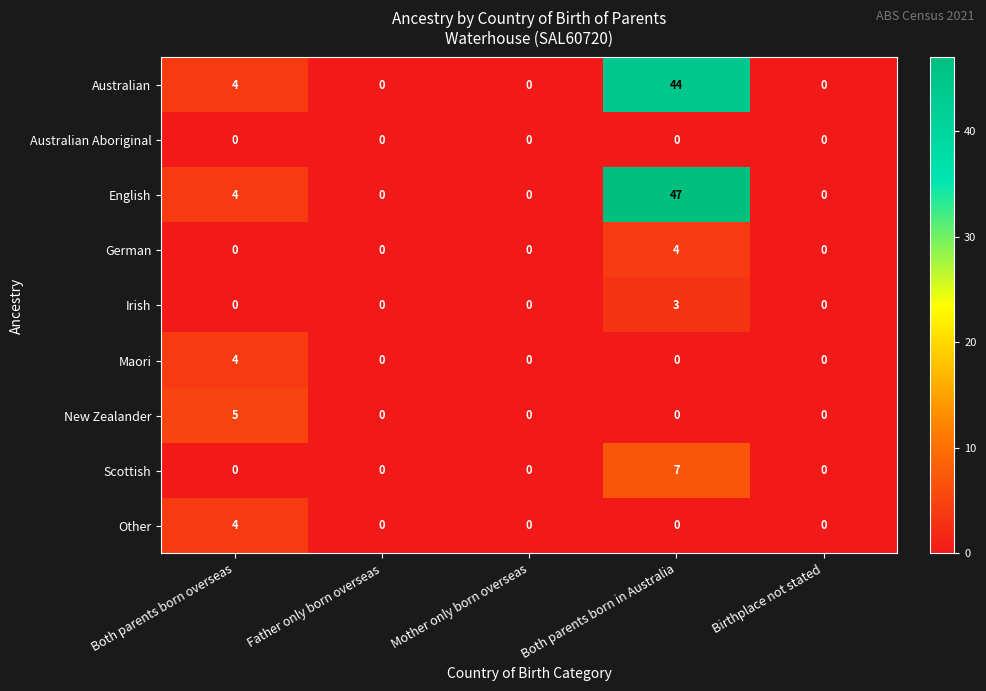

Which series has the largest range (max minus min)?

English